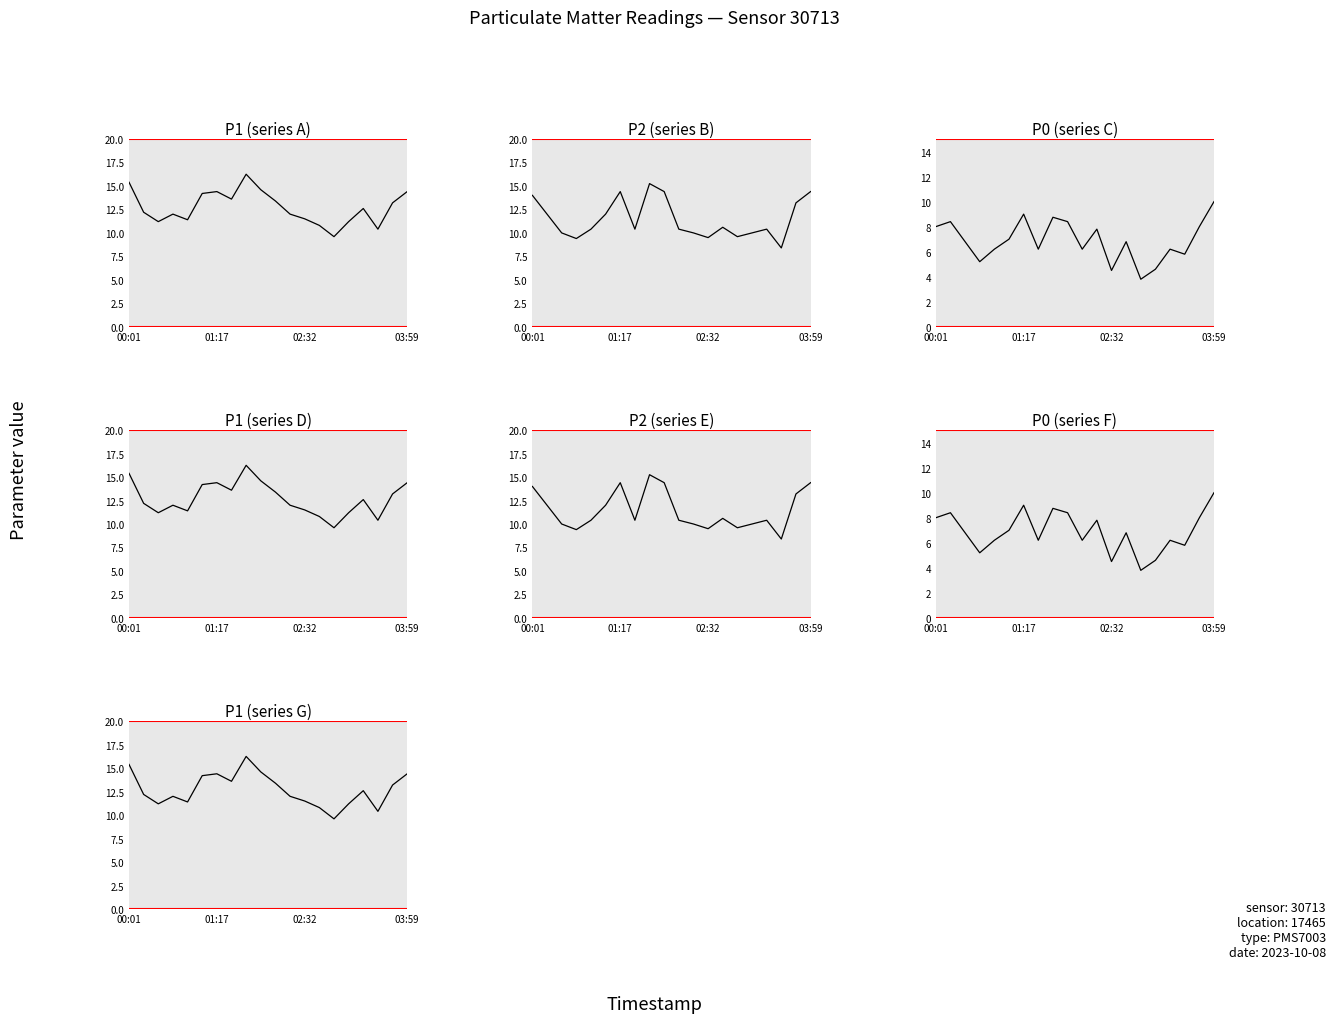

What is the average value of the P1 series?

12.7